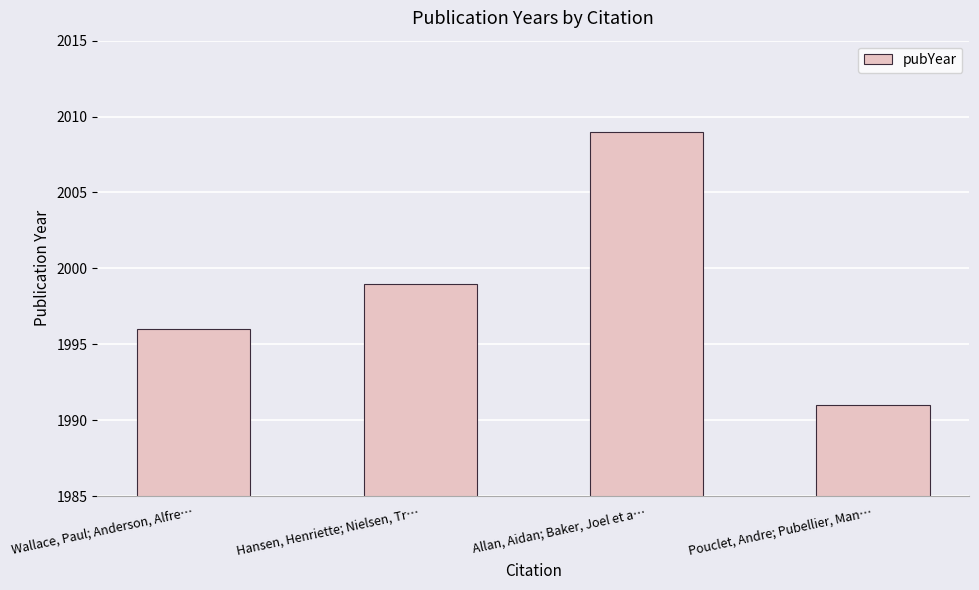

Does the chart contain stacked bars?

No